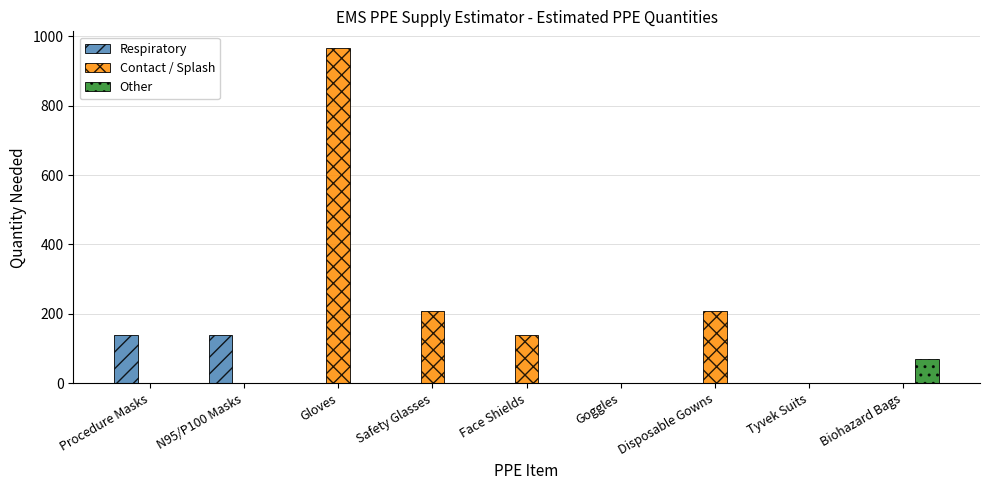

Reading left to right, transcribe all the data shown in this chart.

Respiratory: Procedure Masks=138	N95/P100 Masks=138	Gloves=0	Safety Glasses=0	Face Shields=0	Goggles=0	Disposable Gowns=0	Tyvek Suits=0	Biohazard Bags=0
Contact / Splash: Procedure Masks=0	N95/P100 Masks=0	Gloves=966	Safety Glasses=207	Face Shields=138	Goggles=0	Disposable Gowns=207	Tyvek Suits=0	Biohazard Bags=0
Other: Procedure Masks=0	N95/P100 Masks=0	Gloves=0	Safety Glasses=0	Face Shields=0	Goggles=0	Disposable Gowns=0	Tyvek Suits=0	Biohazard Bags=69